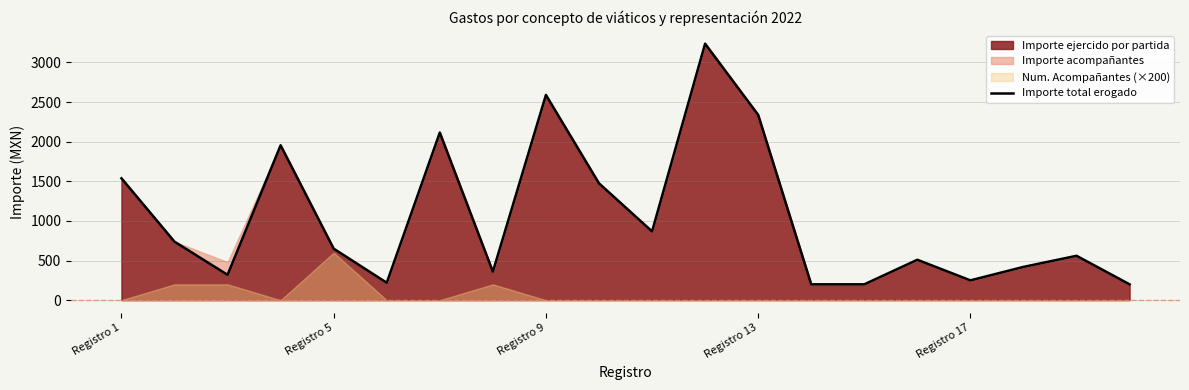

What is the lowest value of the Importe total erogado series?

200.0